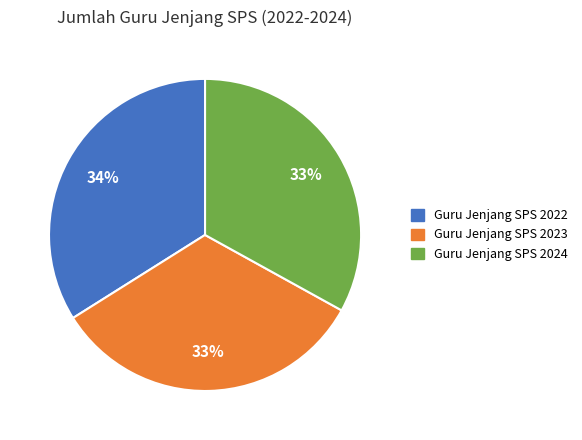

Approximately how many times larger is the value at Guru Jenjang SPS 2024 compared to Guru Jenjang SPS 2022?

1.0